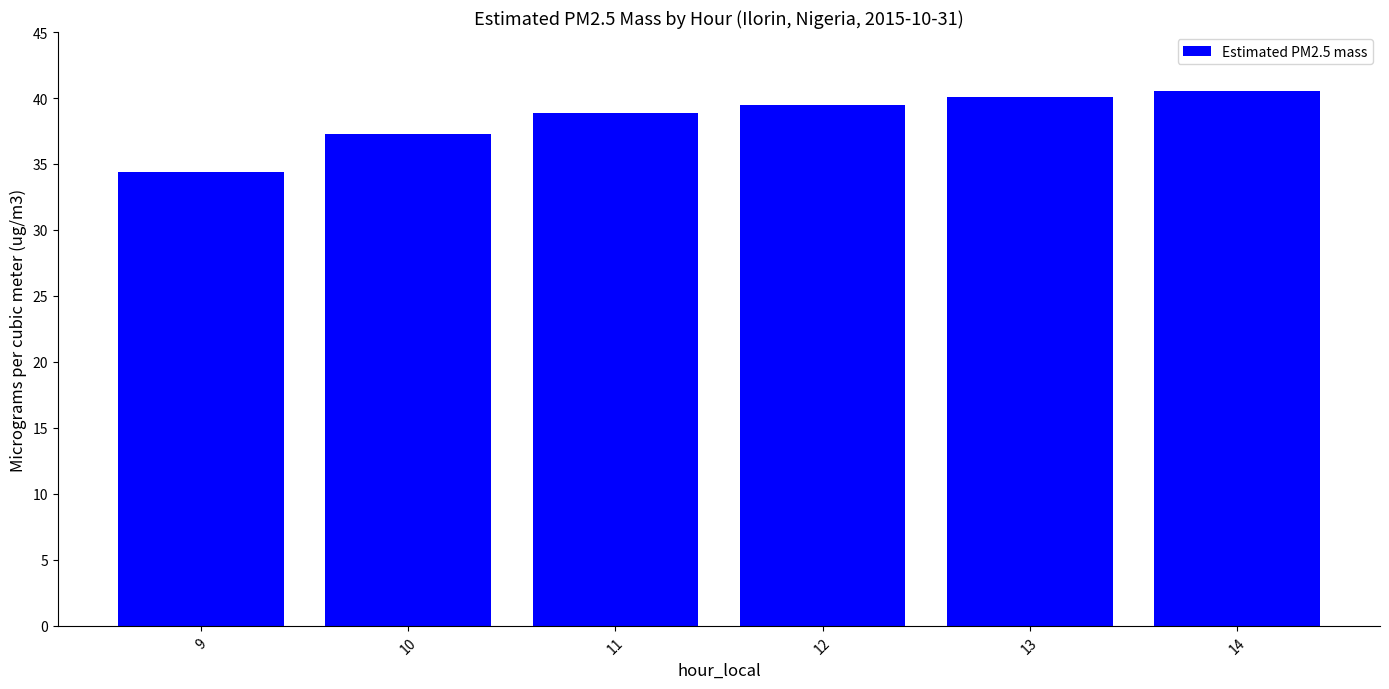

How many bars are there in total?

6